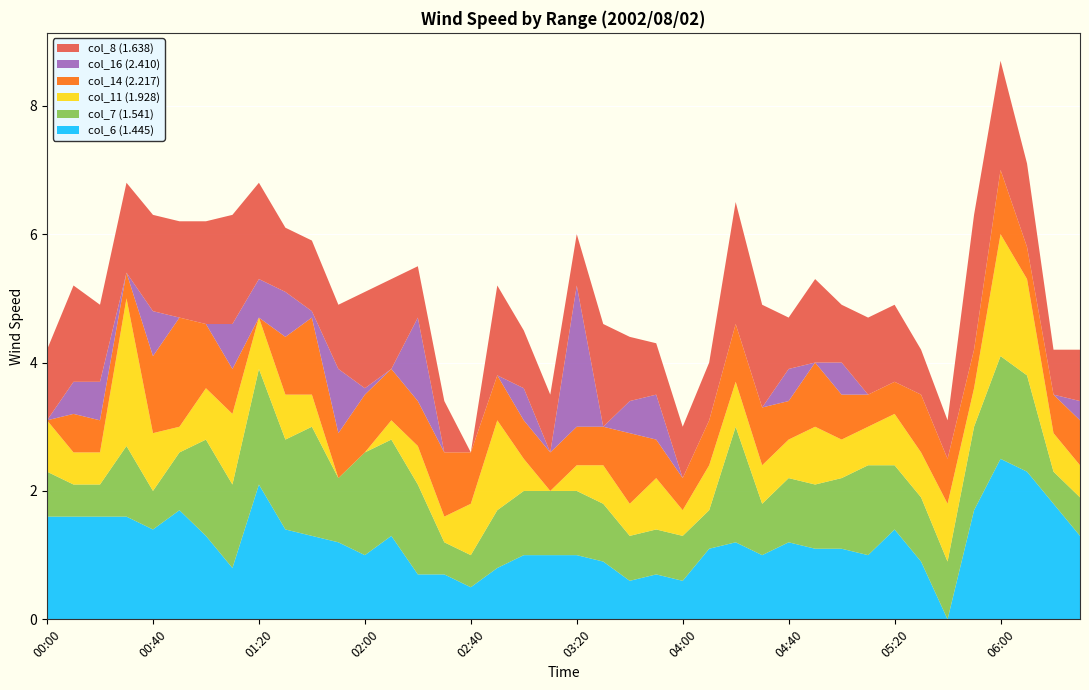

Reading right to left, transcribe all the data shown in this chart.

col_6 (1.445): 06:30=1.3	06:20=1.8	06:10=2.3	06:00=2.5	05:50=1.7	05:40=0.0	05:30=0.9	05:20=1.4	05:10=1.0	05:00=1.1	04:50=1.1	04:40=1.2	04:30=1.0	04:20=1.2	04:10=1.1	04:00=0.6	03:50=0.7	03:40=0.6	03:30=0.9	03:20=1.0	03:10=1.0	03:00=1.0	02:50=0.8	02:40=0.5	02:30=0.7	02:20=0.7	02:10=1.3	02:00=1.0	01:50=1.2	01:40=1.3	01:30=1.4	01:20=2.1	01:10=0.8	01:00=1.3	00:50=1.7	00:40=1.4	00:30=1.6	00:20=1.6	00:10=1.6	00:00=1.6
col_7 (1.541): 06:30=0.6	06:20=0.5	06:10=1.5	06:00=1.6	05:50=1.3	05:40=0.9	05:30=1.0	05:20=1.0	05:10=1.4	05:00=1.1	04:50=1.0	04:40=1.0	04:30=0.8	04:20=1.8	04:10=0.6	04:00=0.7	03:50=0.7	03:40=0.7	03:30=0.9	03:20=1.0	03:10=1.0	03:00=1.0	02:50=0.9	02:40=0.5	02:30=0.5	02:20=1.4	02:10=1.5	02:00=1.6	01:50=1.0	01:40=1.7	01:30=1.4	01:20=1.8	01:10=1.3	01:00=1.5	00:50=0.9	00:40=0.6	00:30=1.1	00:20=0.5	00:10=0.5	00:00=0.7
col_11 (1.928): 06:30=0.5	06:20=0.6	06:10=1.5	06:00=1.9	05:50=0.6	05:40=0.9	05:30=0.7	05:20=0.8	05:10=0.6	05:00=0.6	04:50=0.9	04:40=0.6	04:30=0.6	04:20=0.7	04:10=0.7	04:00=0.4	03:50=0.8	03:40=0.5	03:30=0.6	03:20=0.4	03:10=0.0	03:00=0.5	02:50=1.4	02:40=0.8	02:30=0.4	02:20=0.6	02:10=0.3	02:00=0.0	01:50=0.0	01:40=0.5	01:30=0.7	01:20=0.8	01:10=1.1	01:00=0.8	00:50=0.4	00:40=0.9	00:30=2.3	00:20=0.5	00:10=0.5	00:00=0.8
col_14 (2.217): 06:30=0.7	06:20=0.6	06:10=0.5	06:00=1.0	05:50=0.6	05:40=0.7	05:30=0.9	05:20=0.5	05:10=0.5	05:00=0.7	04:50=1.0	04:40=0.6	04:30=0.9	04:20=0.9	04:10=0.7	04:00=0.5	03:50=0.6	03:40=1.1	03:30=0.6	03:20=0.6	03:10=0.6	03:00=0.6	02:50=0.7	02:40=0.8	02:30=1.0	02:20=0.7	02:10=0.8	02:00=0.9	01:50=0.7	01:40=1.2	01:30=0.9	01:20=0.0	01:10=0.7	01:00=1.0	00:50=1.7	00:40=1.2	00:30=0.4	00:20=0.5	00:10=0.6	00:00=0.0
col_16 (2.410): 06:30=0.3	06:20=0.0	06:10=0.0	06:00=0.0	05:50=0.0	05:40=0.0	05:30=0.0	05:20=0.0	05:10=0.0	05:00=0.5	04:50=0.0	04:40=0.5	04:30=0.0	04:20=0.0	04:10=0.0	04:00=0.0	03:50=0.7	03:40=0.5	03:30=0.0	03:20=2.2	03:10=0.0	03:00=0.5	02:50=0.0	02:40=0.0	02:30=0.0	02:20=1.3	02:10=0.0	02:00=0.1	01:50=1.0	01:40=0.1	01:30=0.7	01:20=0.6	01:10=0.7	01:00=0.0	00:50=0.0	00:40=0.7	00:30=0.0	00:20=0.6	00:10=0.5	00:00=0.0
col_8 (1.638): 06:30=0.8	06:20=0.7	06:10=1.3	06:00=1.7	05:50=2.1	05:40=0.6	05:30=0.7	05:20=1.2	05:10=1.2	05:00=0.9	04:50=1.3	04:40=0.8	04:30=1.6	04:20=1.9	04:10=0.9	04:00=0.8	03:50=0.8	03:40=1.0	03:30=1.6	03:20=0.8	03:10=0.9	03:00=0.9	02:50=1.4	02:40=0.0	02:30=0.8	02:20=0.8	02:10=1.4	02:00=1.5	01:50=1.0	01:40=1.1	01:30=1.0	01:20=1.5	01:10=1.7	01:00=1.6	00:50=1.5	00:40=1.5	00:30=1.4	00:20=1.2	00:10=1.5	00:00=1.1